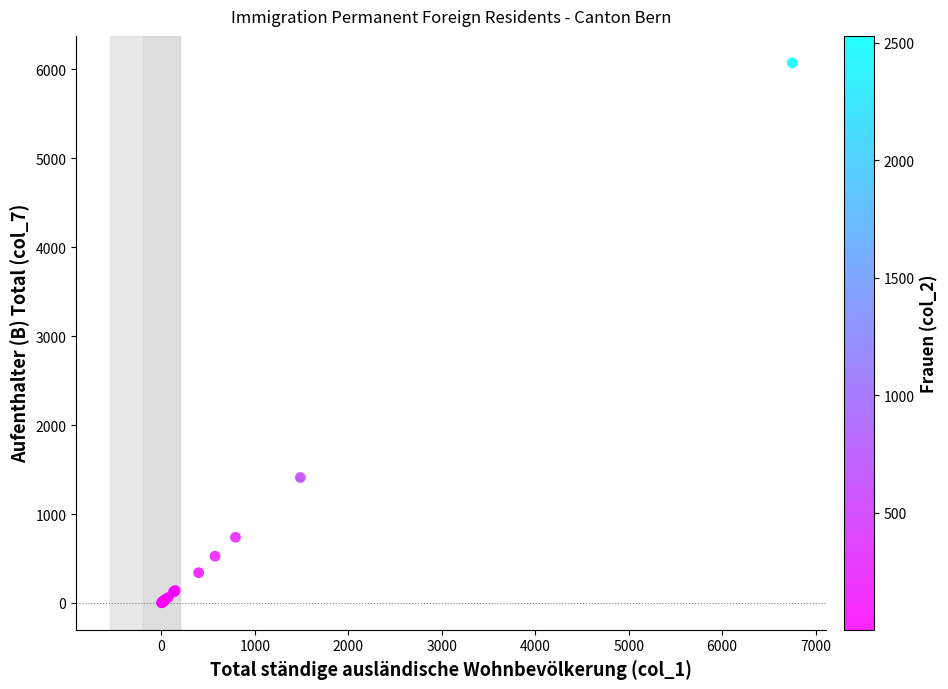

What Y value in the scatter plot is closest to 3038?

1411